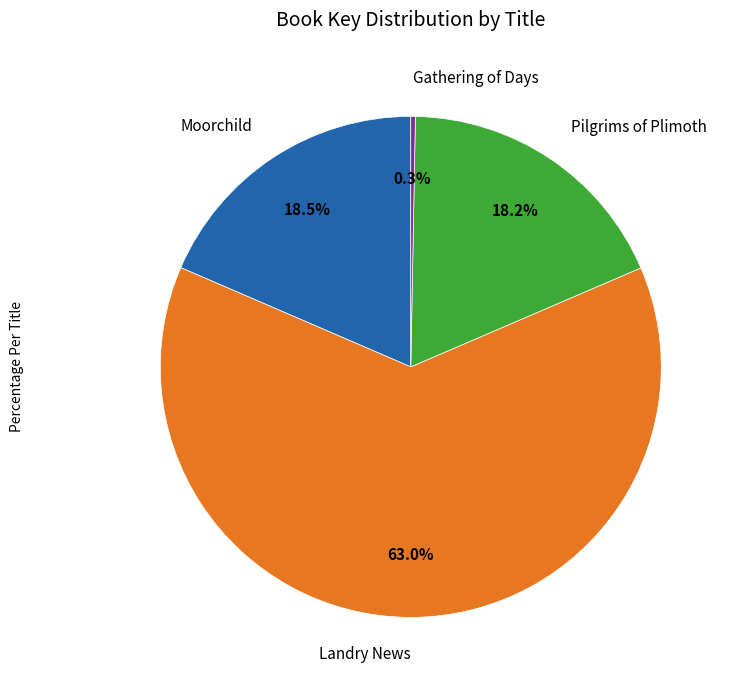

What percentage is NOT represented by Gathering of Days?

99.7%